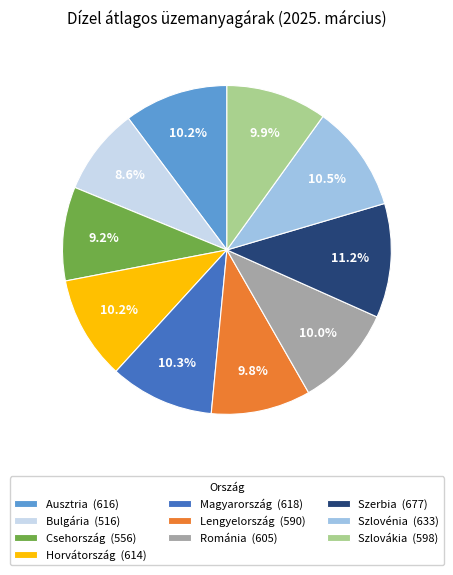

How much of the chart is everything except Ausztria?

89.8%